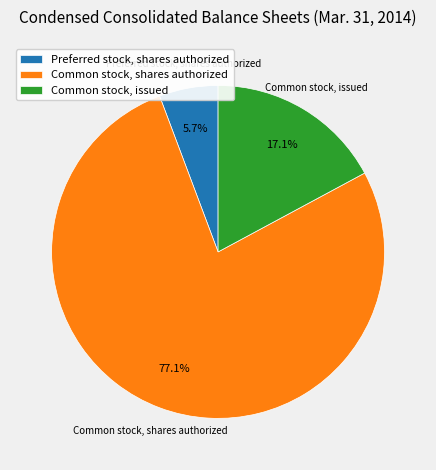

Rank the categories by value from lowest to highest.

Preferred stock, shares authorized, Common stock, issued, Common stock, shares authorized